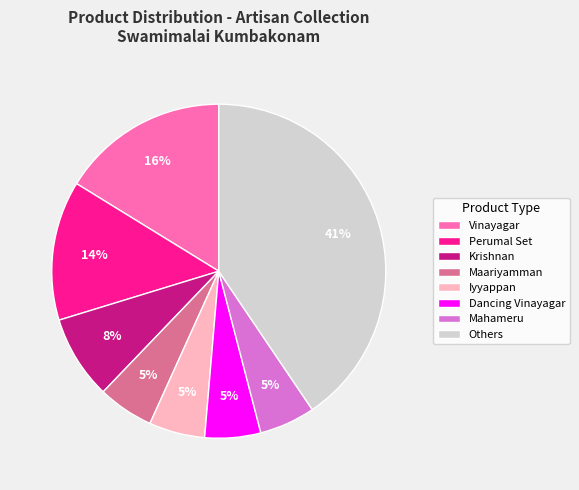

To the nearest percent, what portion does Others represent?

41%